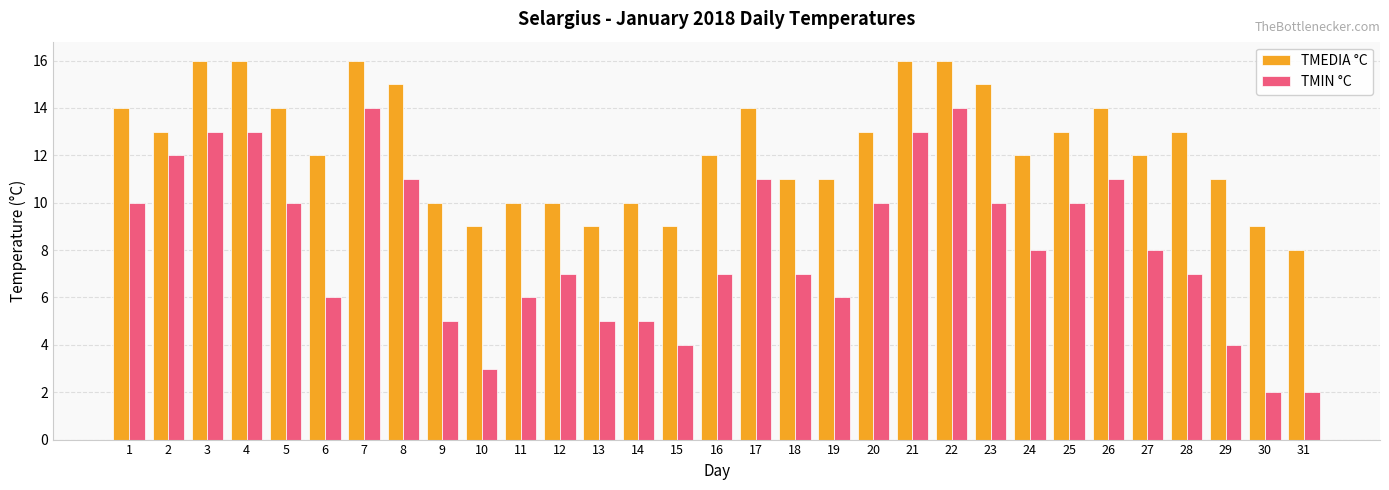

What is the maximum value for TMIN °C?

14